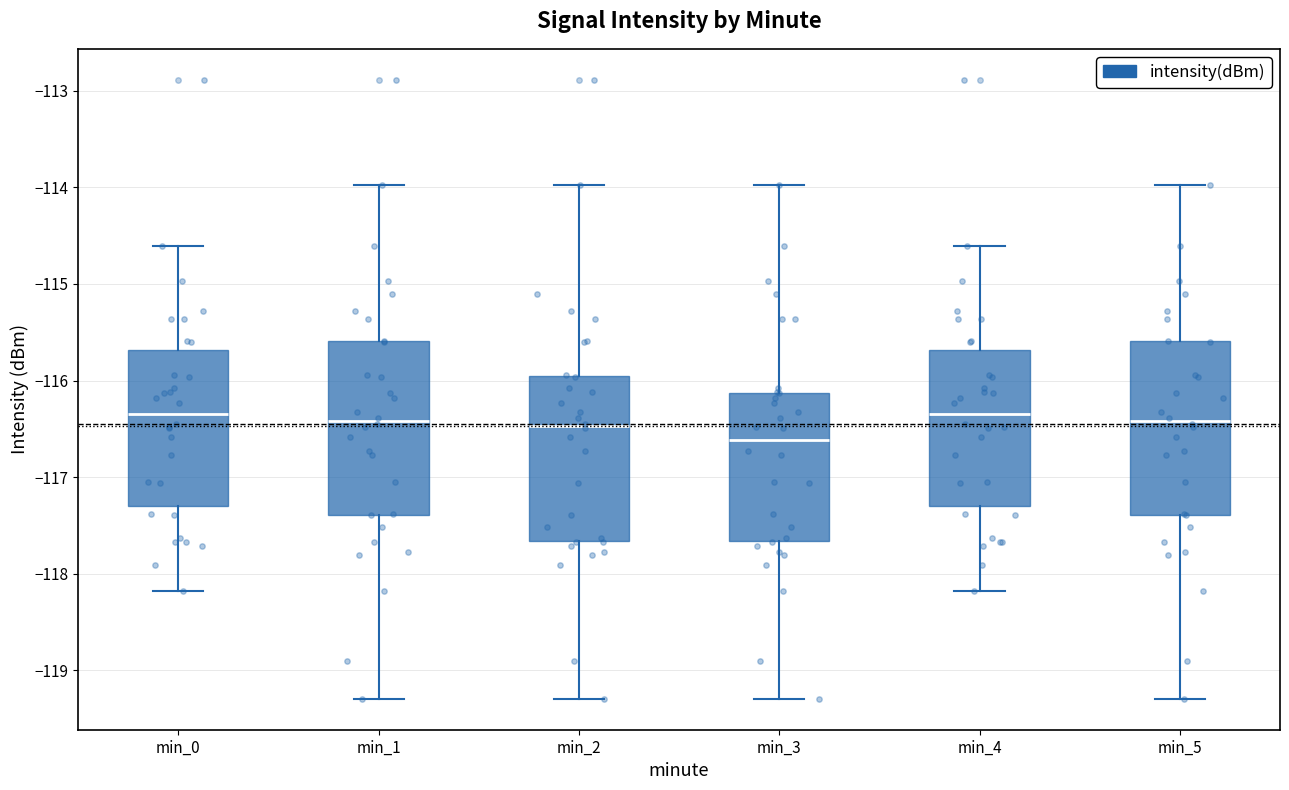

Reading left to right, transcribe this box plot: for each box, give where its median line is, the range the box spans, and where its two whiskers end, as read against the y-axis. The values are not printed on the chart, so give them approximately, as read against the axis.

min_0: median -116.3, box -117.3 to -115.7, whiskers -118.2 to -114.6
min_1: median -116.4, box -117.4 to -115.6, whiskers -119.3 to -114.0
min_2: median -116.5, box -117.7 to -116.0, whiskers -119.3 to -114.0
min_3: median -116.6, box -117.7 to -116.1, whiskers -119.3 to -114.0
min_4: median -116.3, box -117.3 to -115.7, whiskers -118.2 to -114.6
min_5: median -116.4, box -117.4 to -115.6, whiskers -119.3 to -114.0